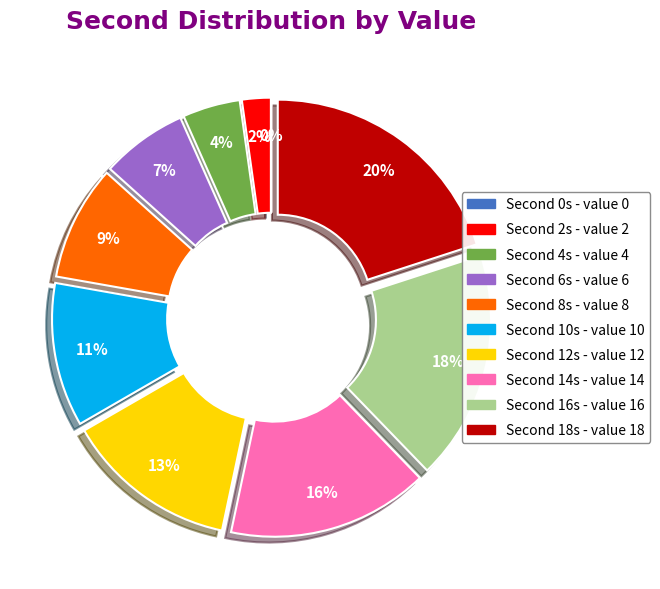

Approximately how many times larger is the value at 6 compared to 16?

0.4